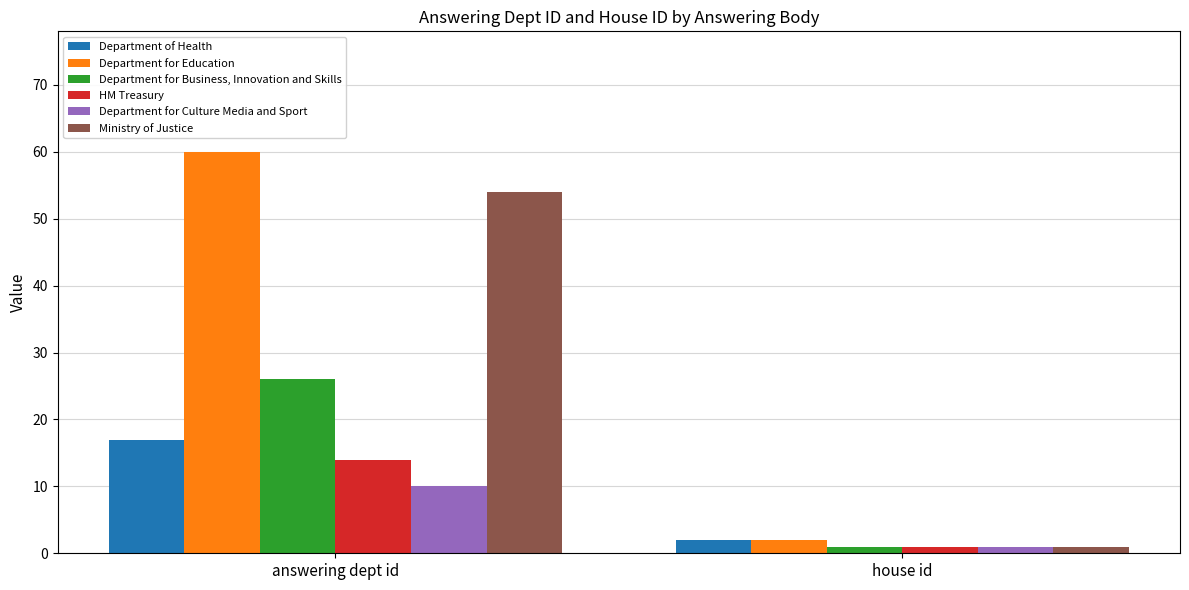

Reading left to right, extract all data points from this chart.

Department of Health: 17	2
Department for Education: 60	2
Department for Business, Innovation and Skills: 26	1
HM Treasury: 14	1
Department for Culture Media and Sport: 10	1
Ministry of Justice: 54	1